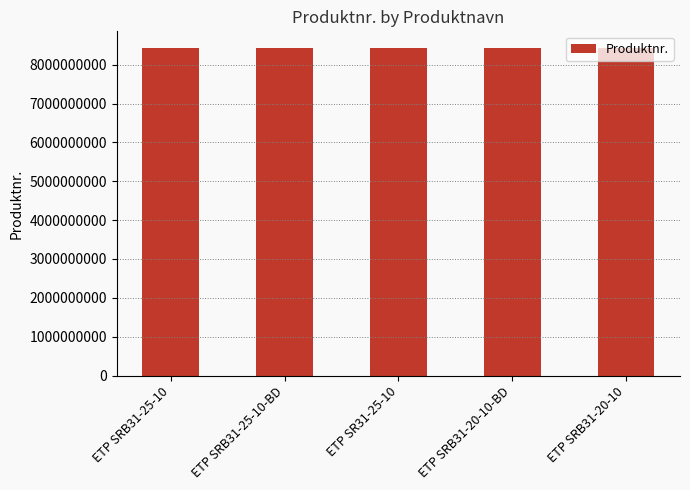

The value at ETP SR31-25-10 is 8436430020. True or false?

True